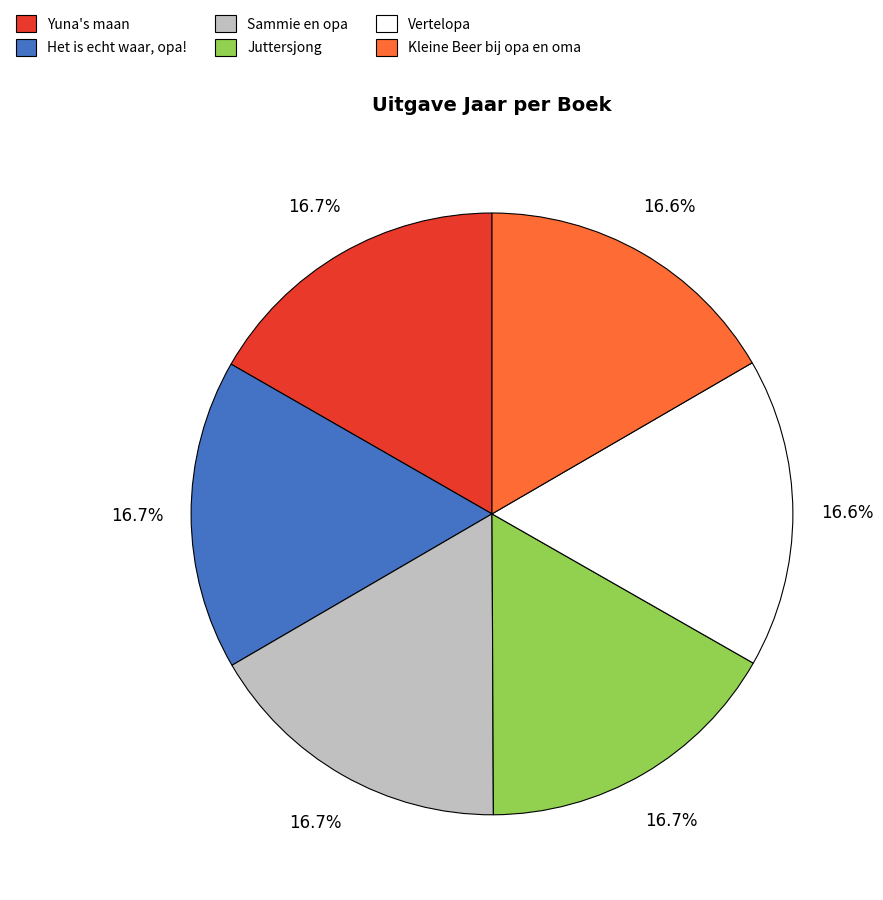

What portion of the pie excludes Juttersjong?

83.3%